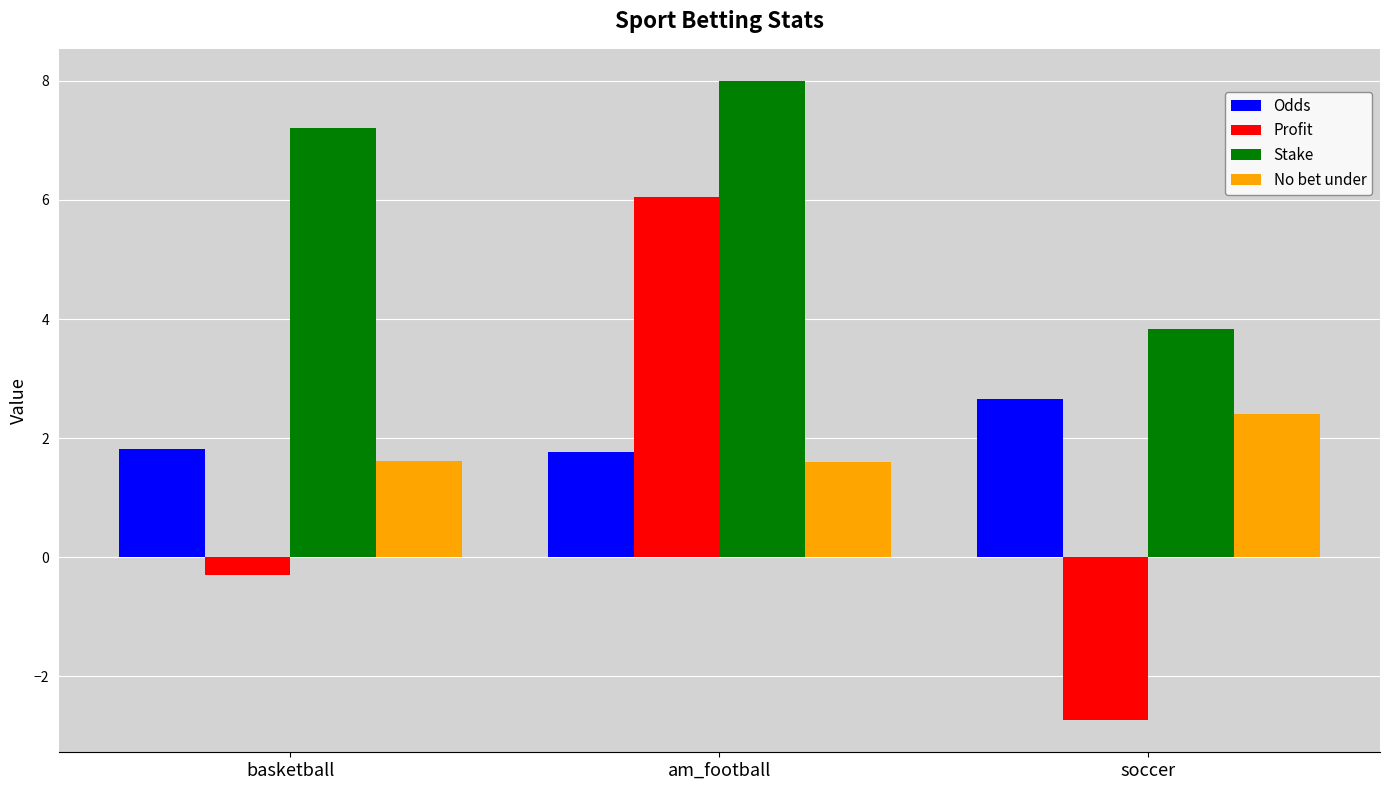

The Stake series shows 0.8 at soccer. True or false?

False